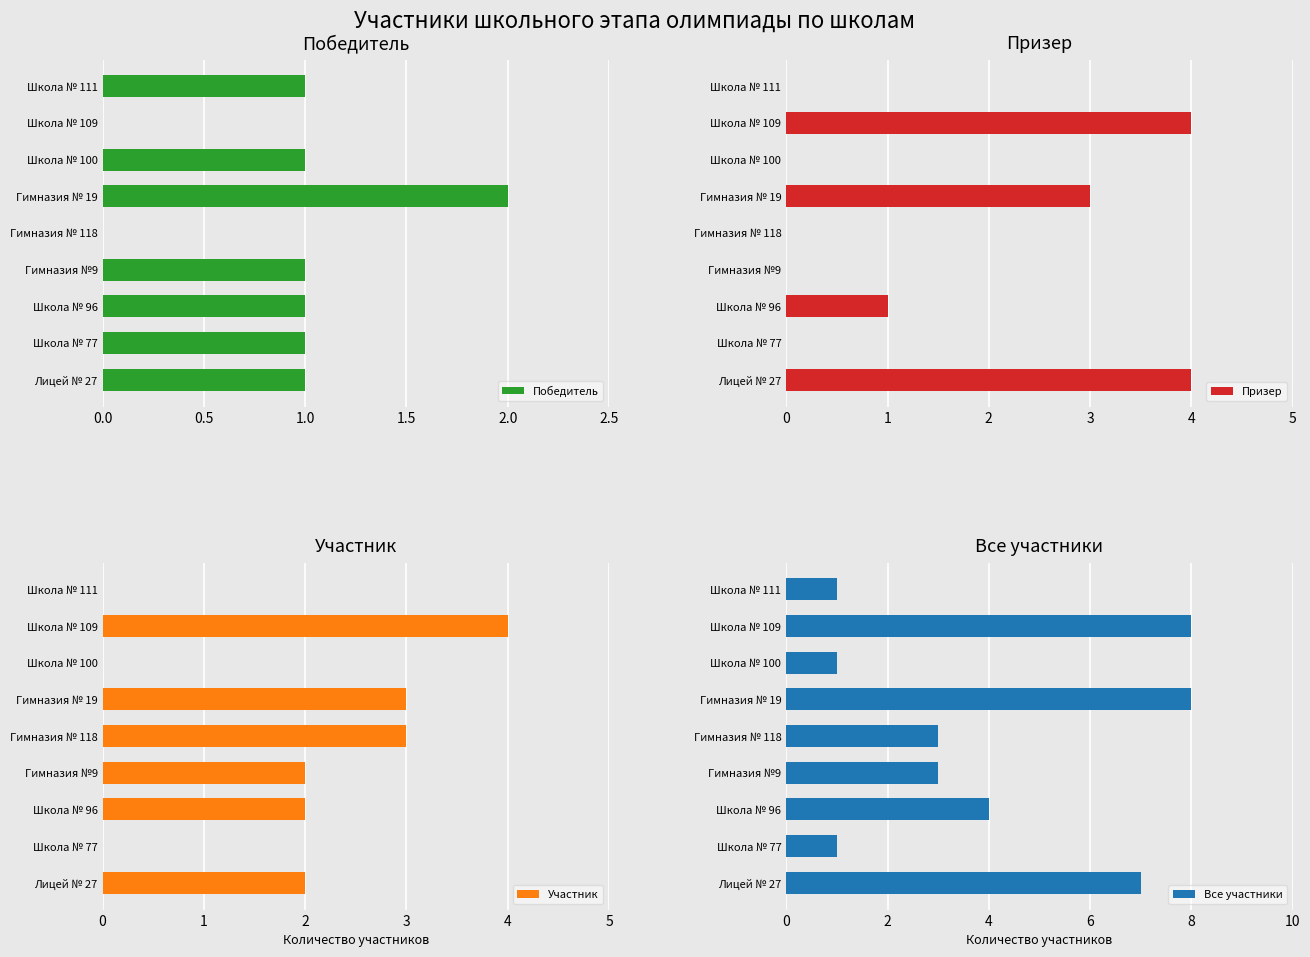

What is the sum of all Участник values?

16